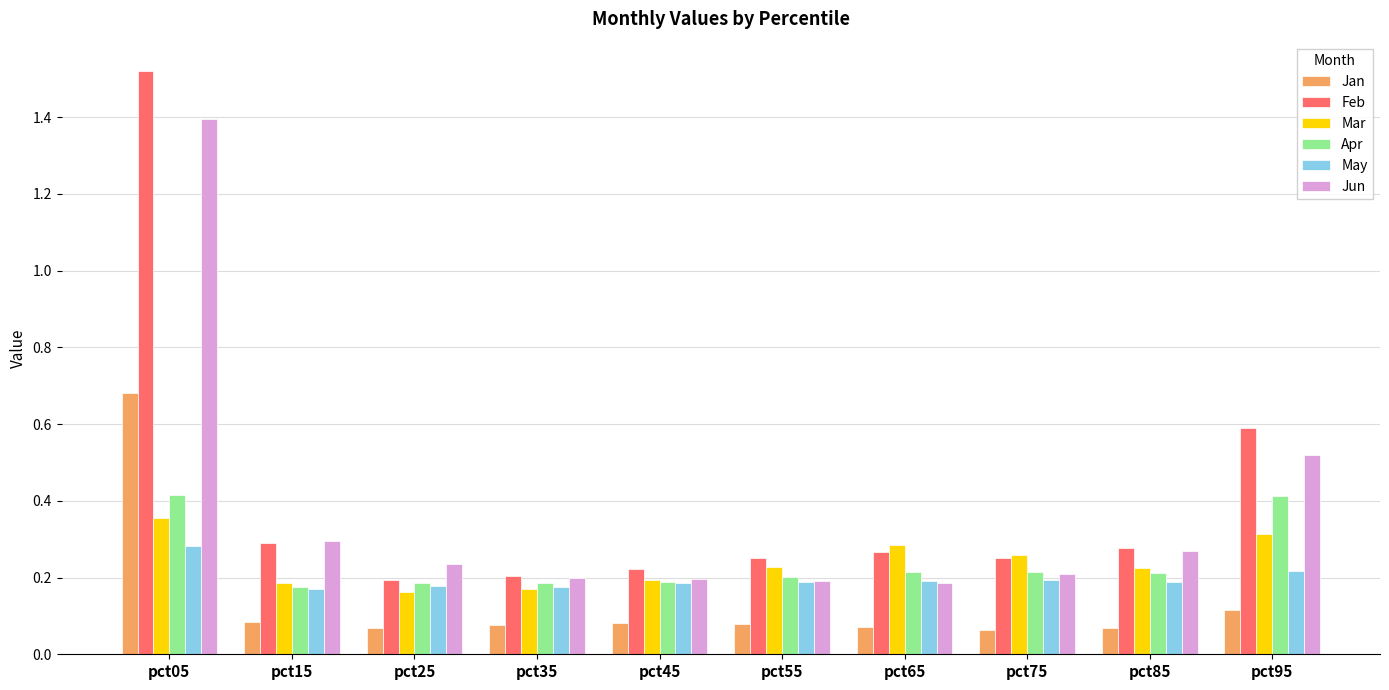

Which series has the largest range (max minus min)?

Feb